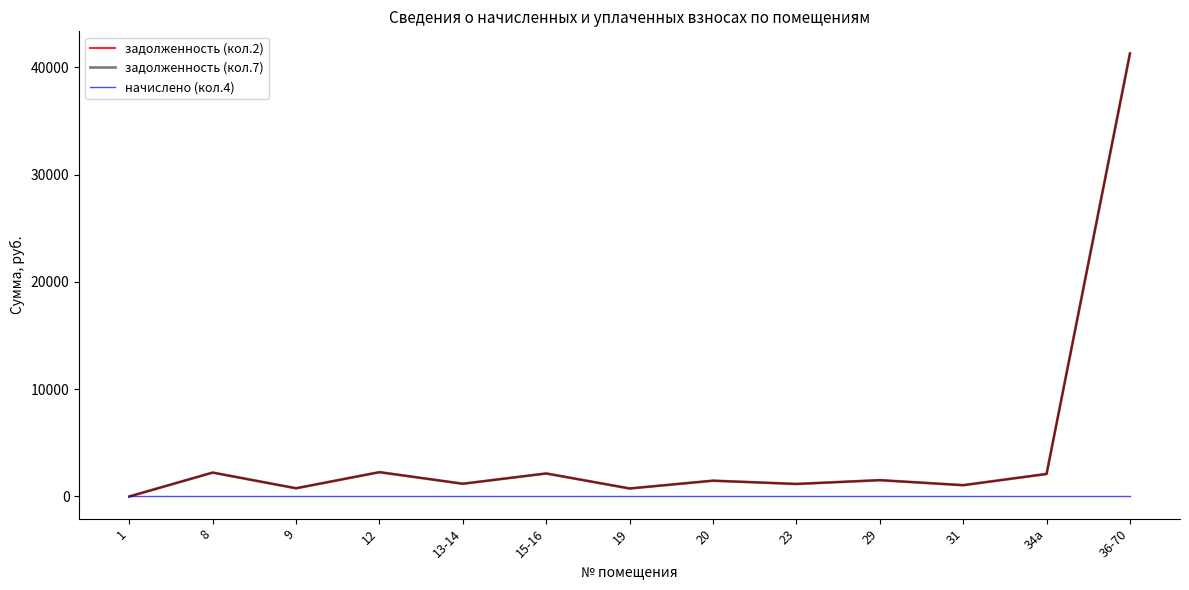

Where is начислено (кол.4) nearest to the value 0?

1